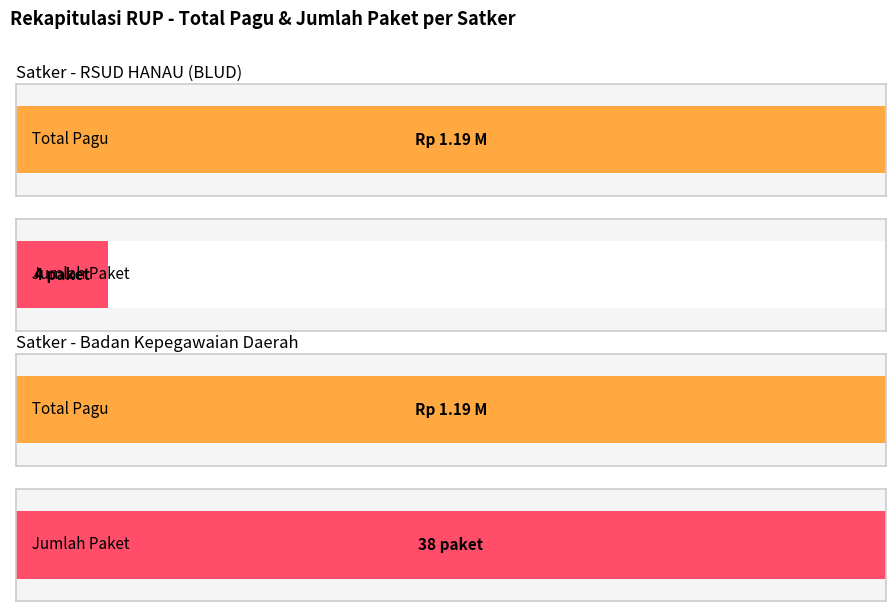

Are the bars horizontal?

Yes